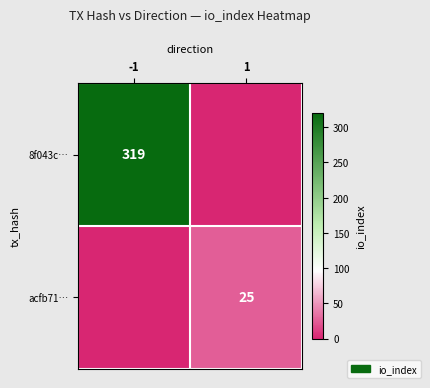

The value of acfb71… at 1 is 25. True or false?

True